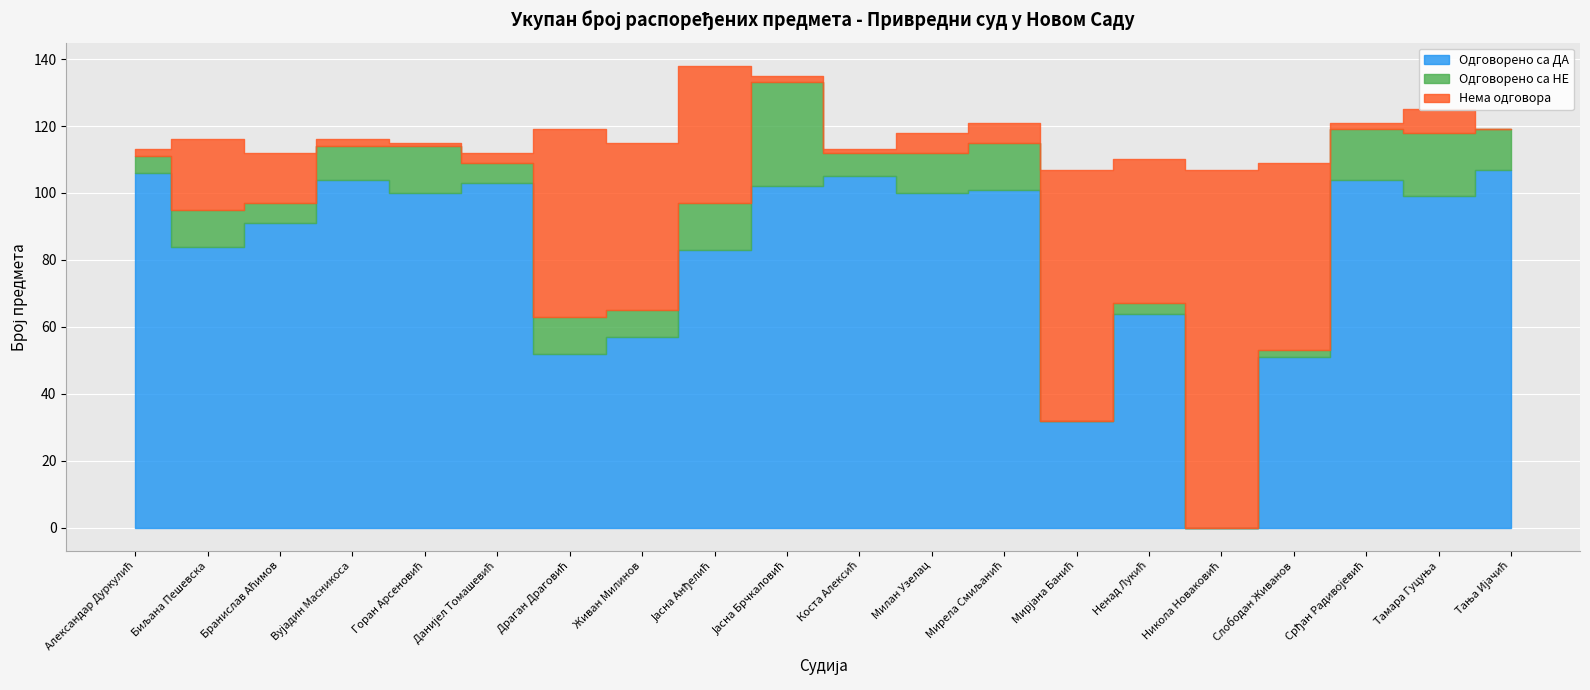

How many interior local peaks does the Одговорено са ДА series have?

6